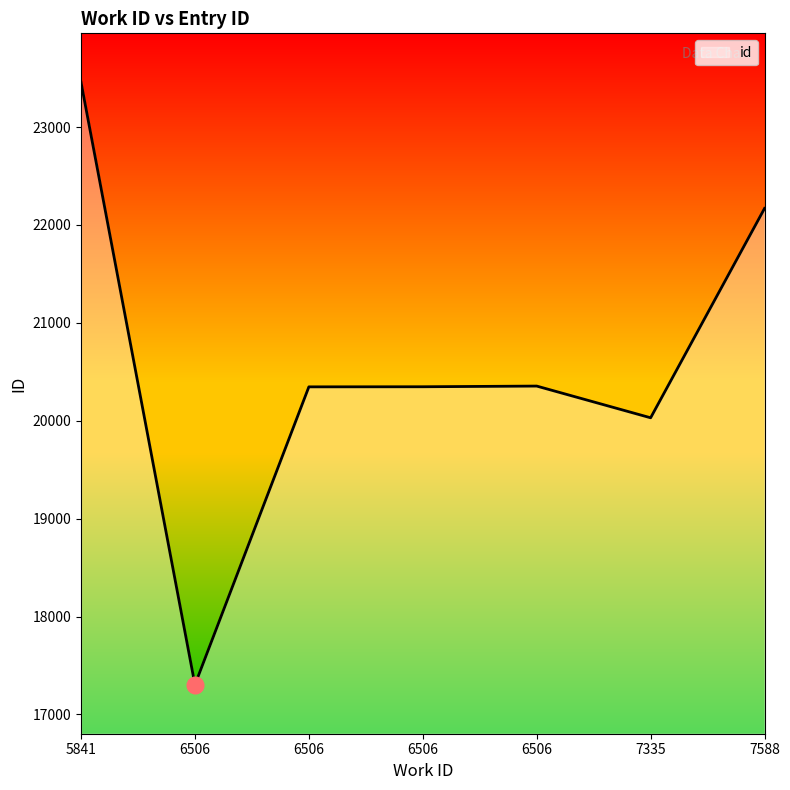

How many series are shown in this chart?

1